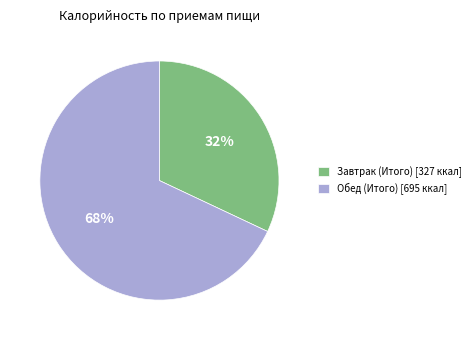

To the nearest percent, what is the combined percentage of Завтрак (Итого) and Обед (Итого)?

100%